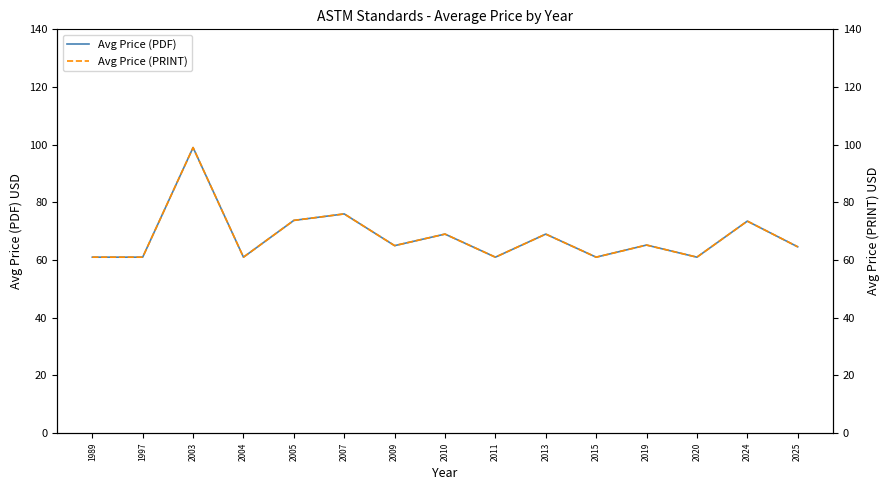

What is the minimum value shown in the chart?

61.0